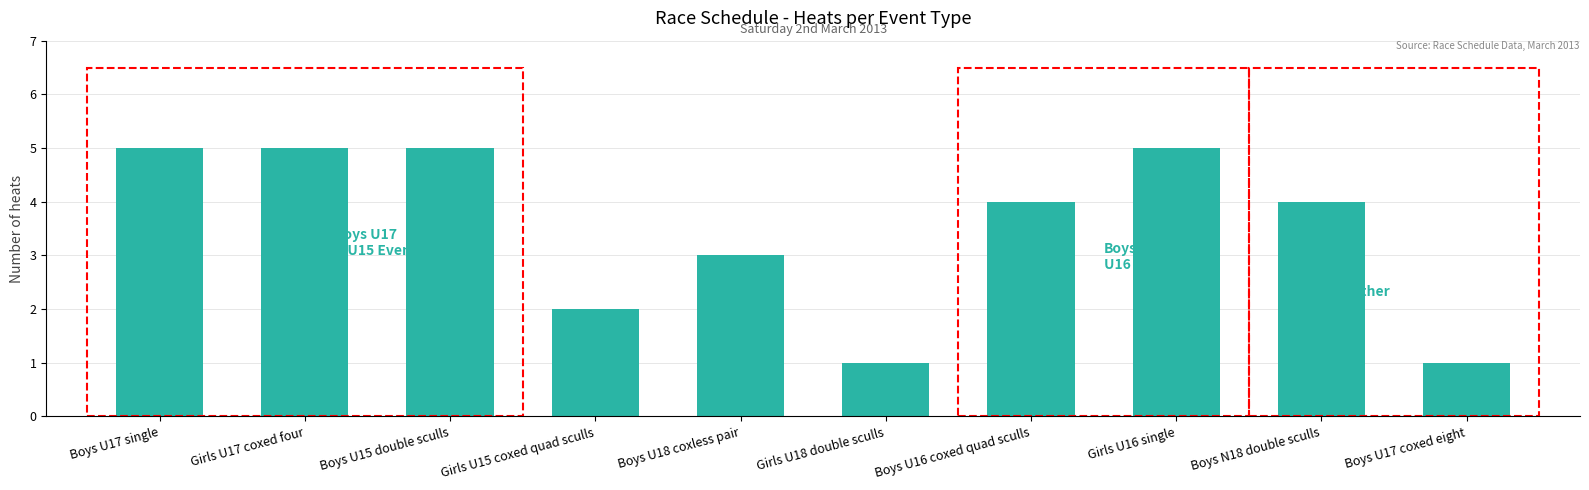

What is the sum of all values?

35